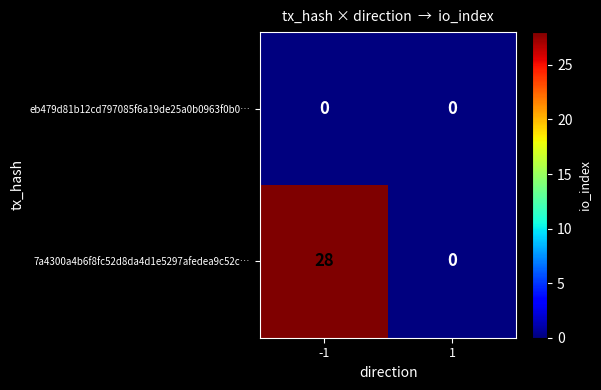

What is the sum of all 7a4300a4b6f8fc52d8da4d1e5297afedea9c52c… values?

28